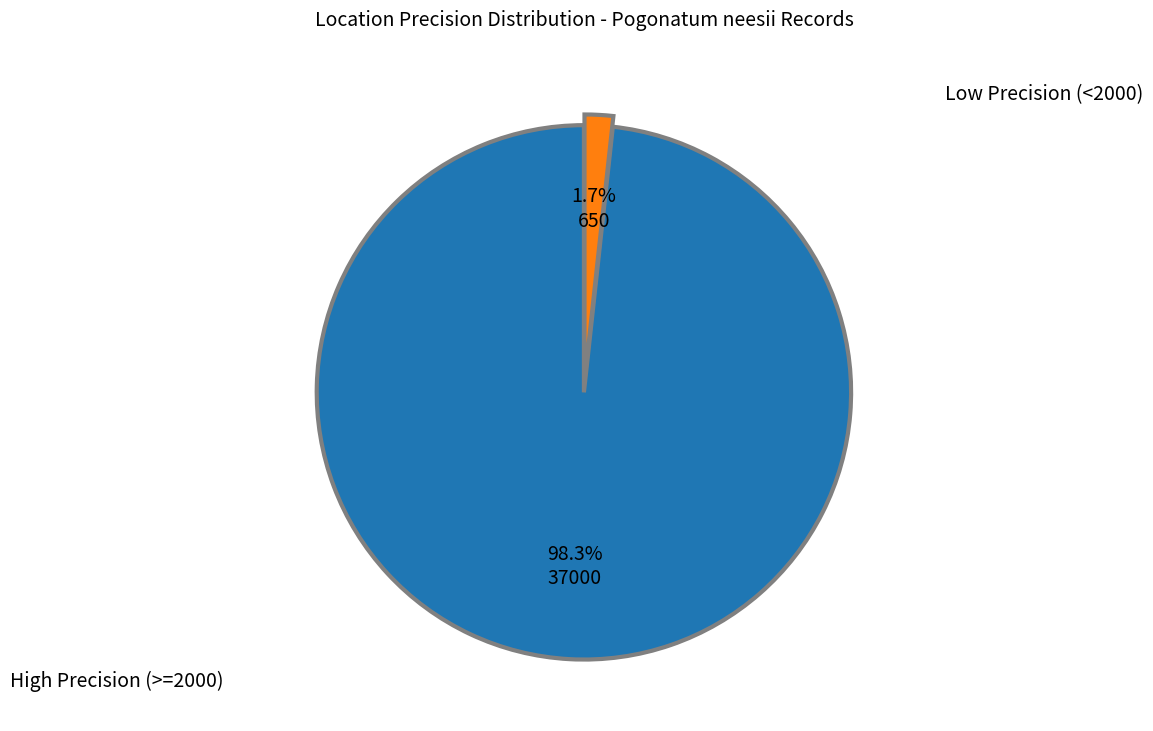

Is there any slice that represents more than half of the pie?

Yes